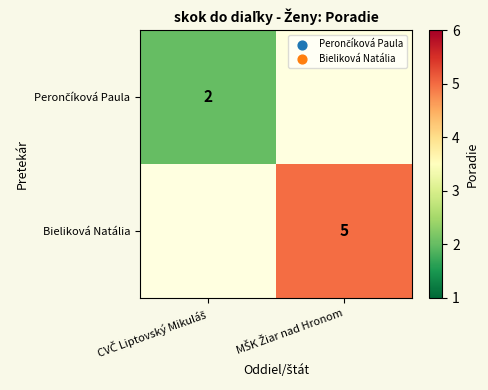

Read the Perončíková Paula value at CVČ Liptovský Mikuláš.

2